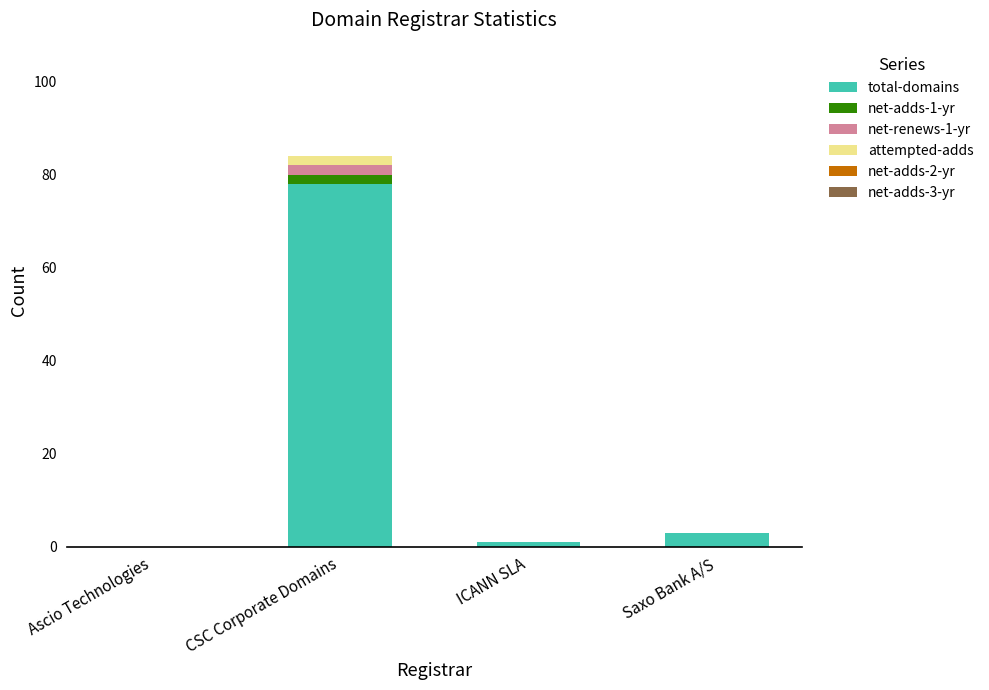

True or false: total-domains has a value of 0 at Ascio Technologies.

True